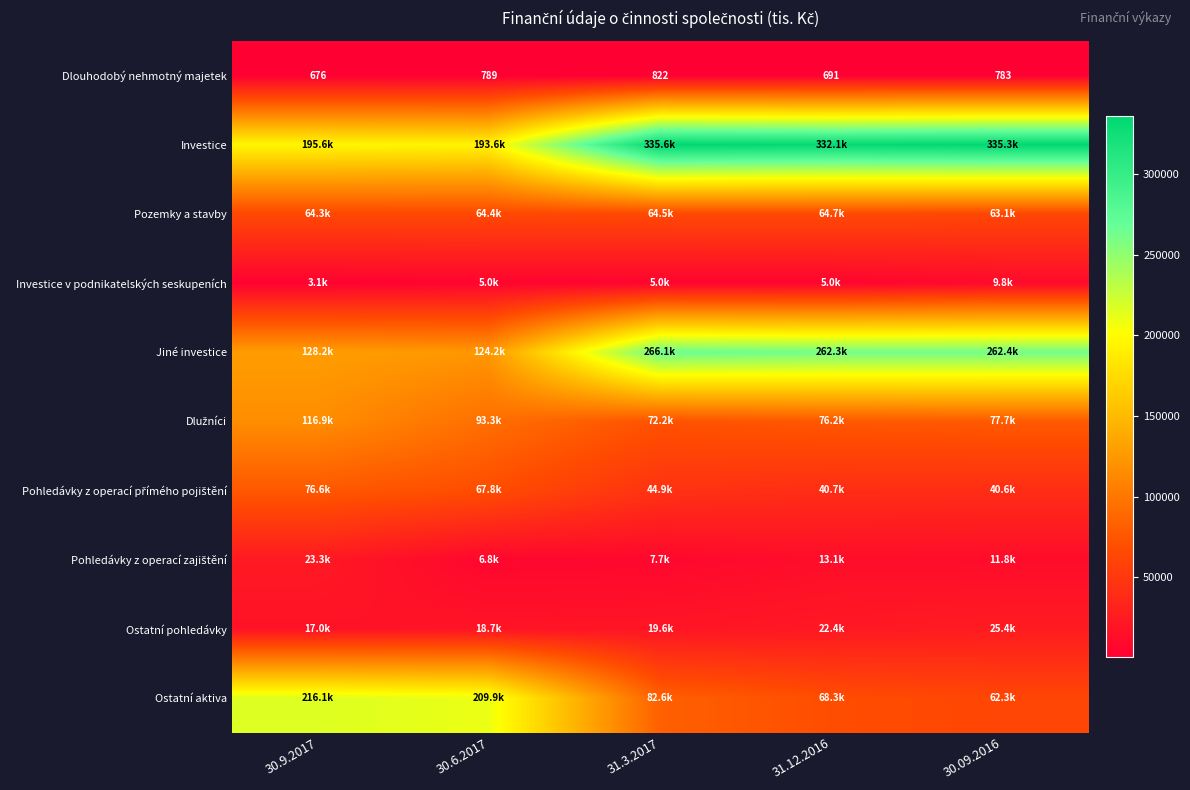

List the series in order of their peak value, highest first.

Investice, Jiné investice, Ostatní aktiva, Dlužníci, Pohledávky z operací přímého pojištění, Pozemky a stavby, Ostatní pohledávky, Pohledávky z operací zajištění, Investice v podnikatelských seskupeních, Dlouhodobý nehmotný majetek